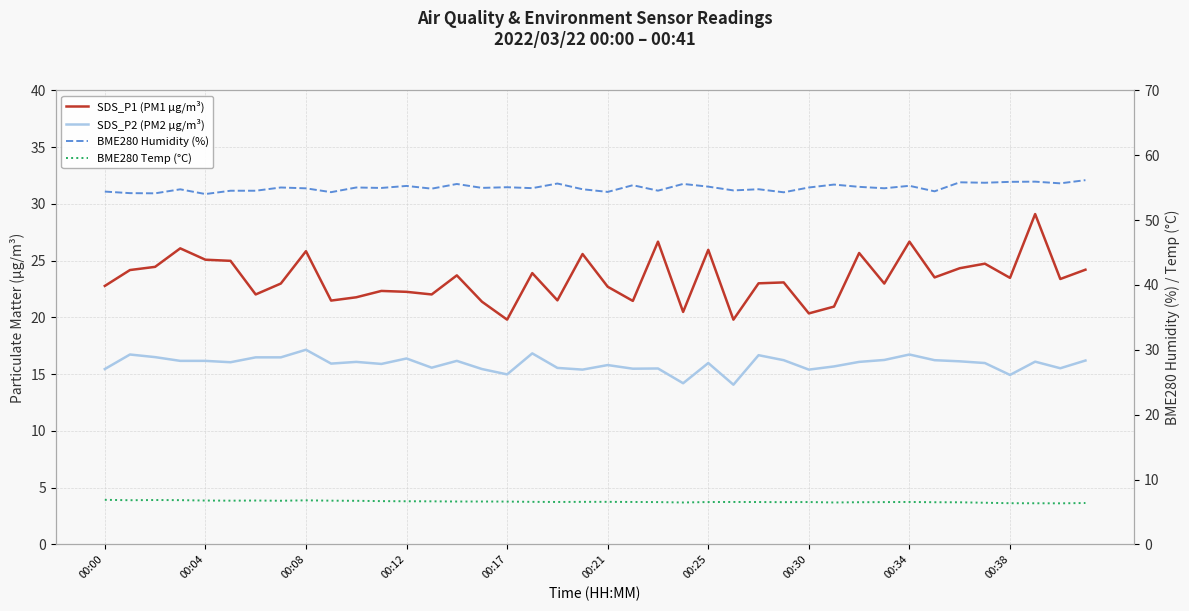

Reading left to right, extract all data points from this chart.

SDS_P1 (PM1 µg/m³): 22.8	24.2	24.4	26.1	25.1	25.0	22.0	23.0	25.8	21.5	21.8	22.3	22.2	22.0	23.7	21.4	19.8	23.9	21.5	25.6	22.7	21.4	26.7	20.5	25.9	19.8	23.0	23.1	20.4	20.9	25.7	23.0	26.7	23.5	24.3	24.7	23.5	29.1	23.4	24.2
SDS_P2 (PM2 µg/m³): 15.4	16.7	16.5	16.2	16.2	16.1	16.5	16.5	17.1	15.9	16.1	15.9	16.4	15.6	16.2	15.4	15.0	16.8	15.6	15.4	15.8	15.5	15.5	14.2	16.0	14.1	16.7	16.2	15.4	15.7	16.1	16.2	16.7	16.2	16.1	16.0	14.9	16.1	15.5	16.2
BME280 Humidity (%): 54.4	54.1	54.1	54.7	54.0	54.5	54.5	55.0	54.9	54.3	55.0	55.0	55.3	54.8	55.6	55.0	55.1	54.9	55.6	54.8	54.3	55.4	54.5	55.6	55.1	54.6	54.8	54.3	55.0	55.5	55.1	54.9	55.3	54.4	55.8	55.8	55.9	55.9	55.7	56.1
BME280 Temp (°C): 6.9	6.8	6.8	6.8	6.8	6.8	6.8	6.7	6.8	6.8	6.7	6.7	6.7	6.7	6.6	6.6	6.6	6.6	6.5	6.6	6.6	6.5	6.5	6.5	6.5	6.5	6.5	6.5	6.5	6.5	6.5	6.5	6.5	6.5	6.5	6.4	6.4	6.3	6.3	6.4